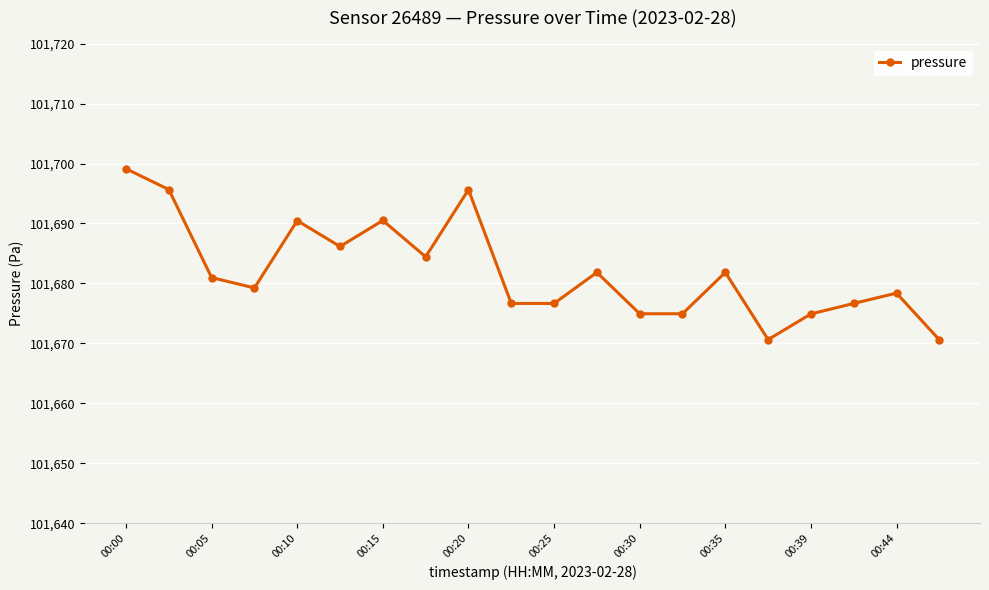

What is the value of the 17th point from the left?

101674.9